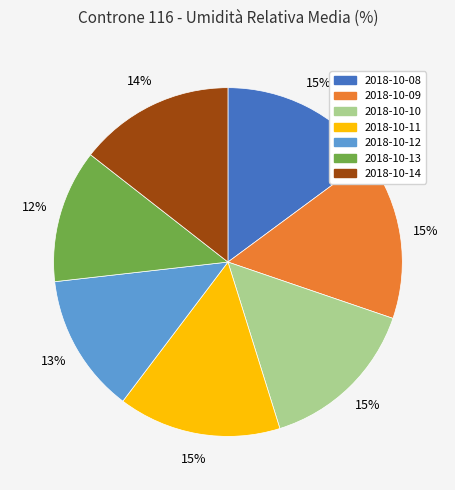

To the nearest percent, what portion does 2018-10-13 represent?

12%